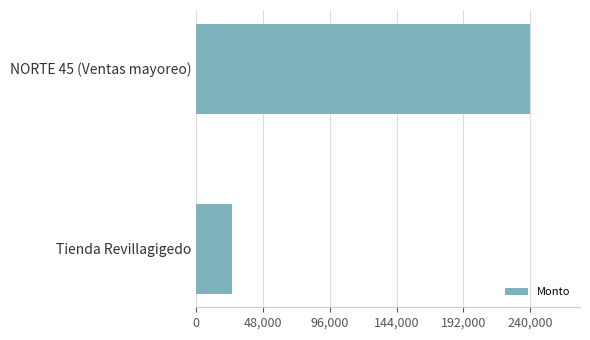

Is it true that the value at Tienda Revillagigedo is 36741?

False